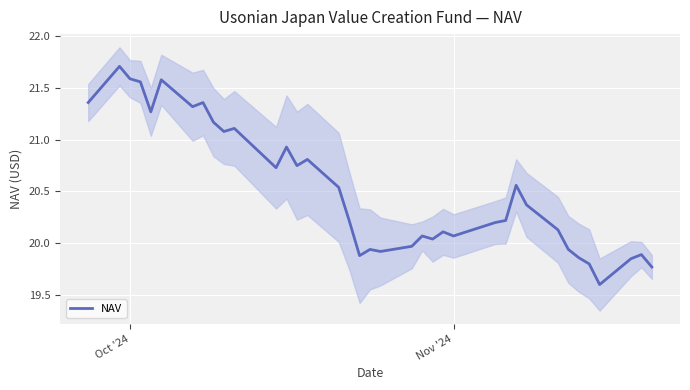

What is the minimum value for NAV?

19.6